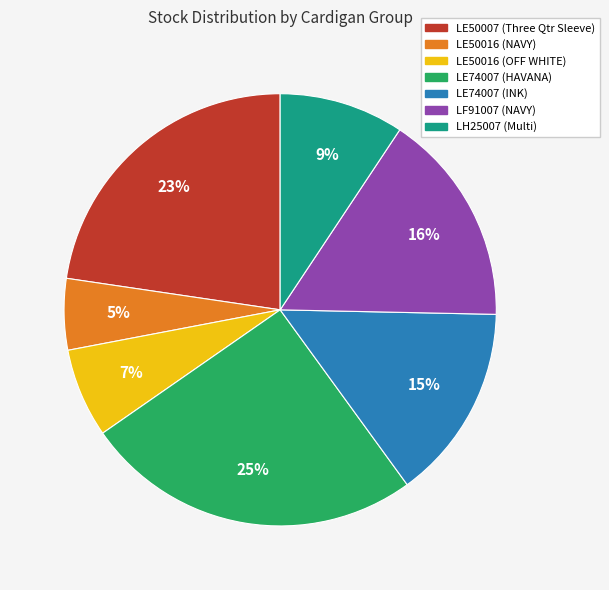

Is there a majority slice in this chart?

No